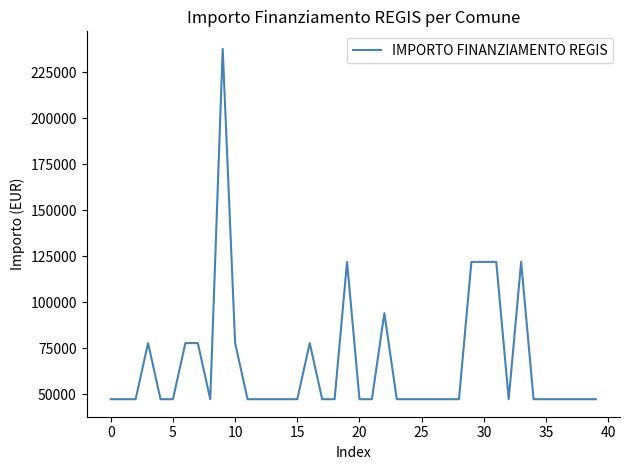

What is the greatest value displayed?

237681